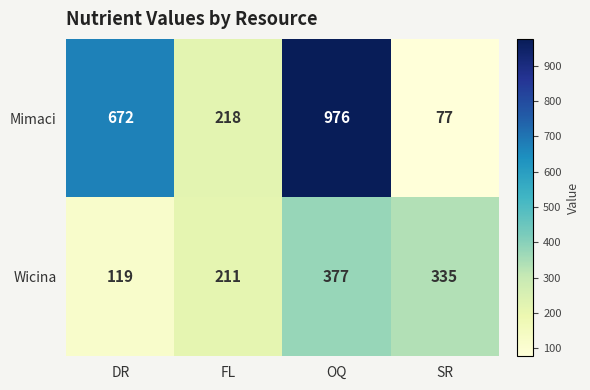

Reading left to right, transcribe all the data shown in this chart.

Mimaci: 672	218	976	77
Wicina: 119	211	377	335